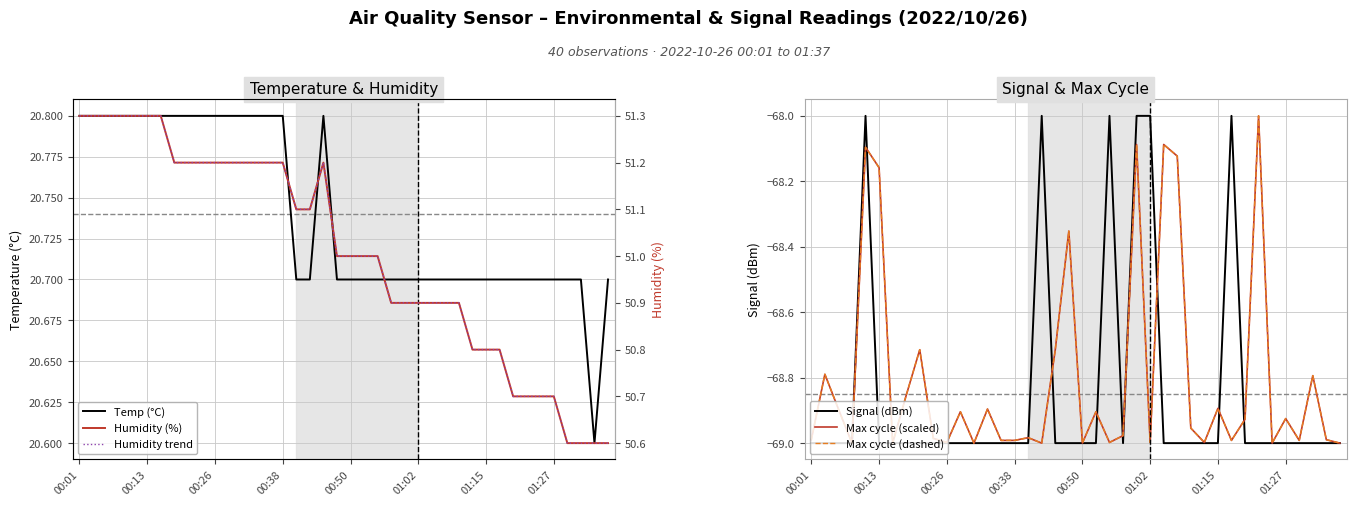

How many series are shown in this chart?

6